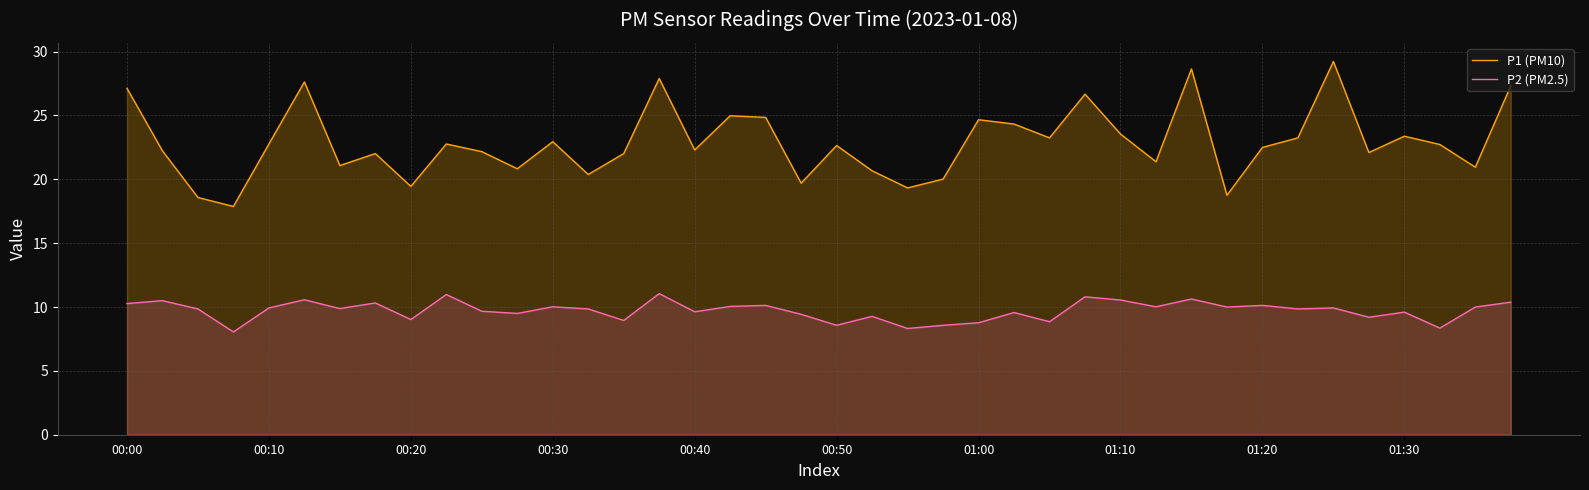

What is the minimum value shown in the chart?

8.1